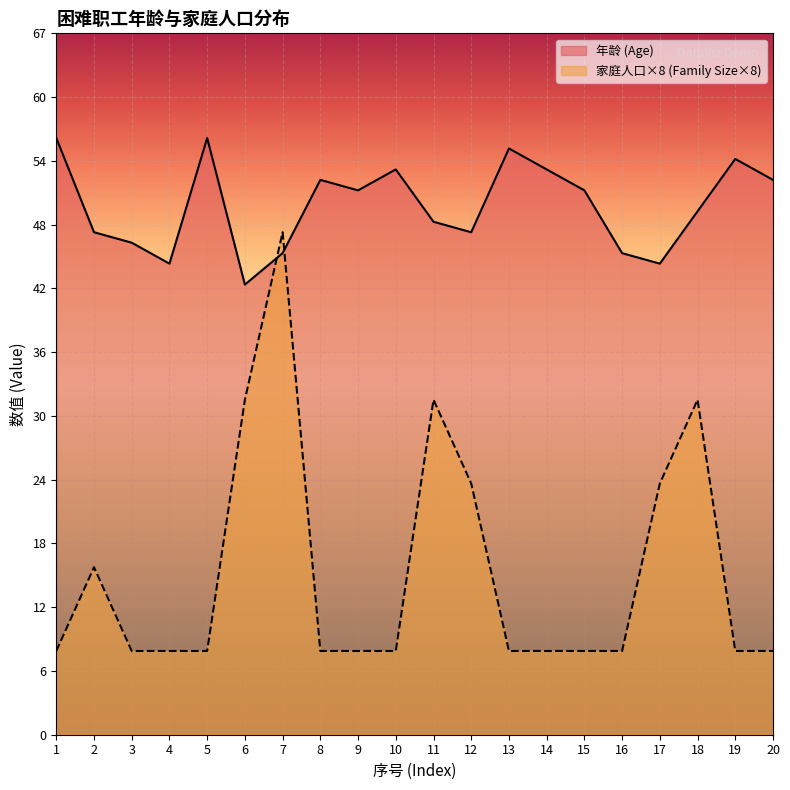

Where do 家庭人口 (Family Size) and 年龄 (Age) first cross each other?

6 and 7